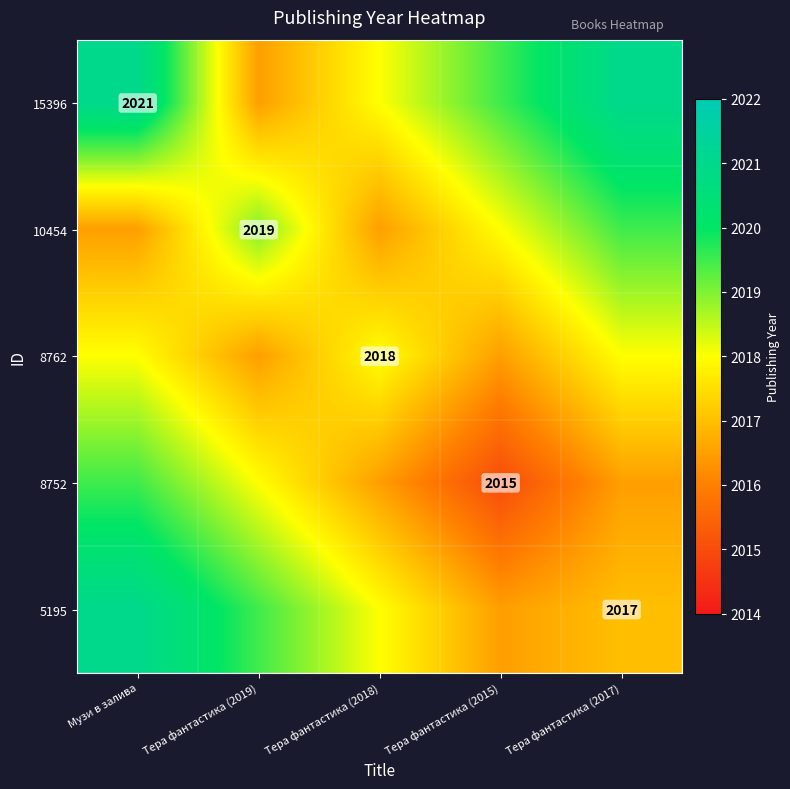

The 8752 series shows 509.7 at Тера фантастика (2015). True or false?

False